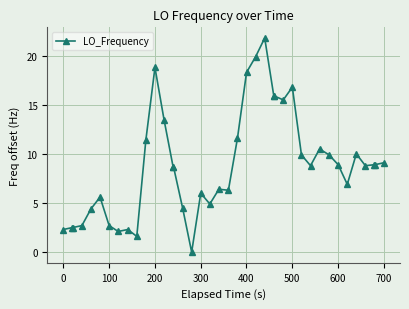

What is the difference between the second highest and minimum values?

19.9